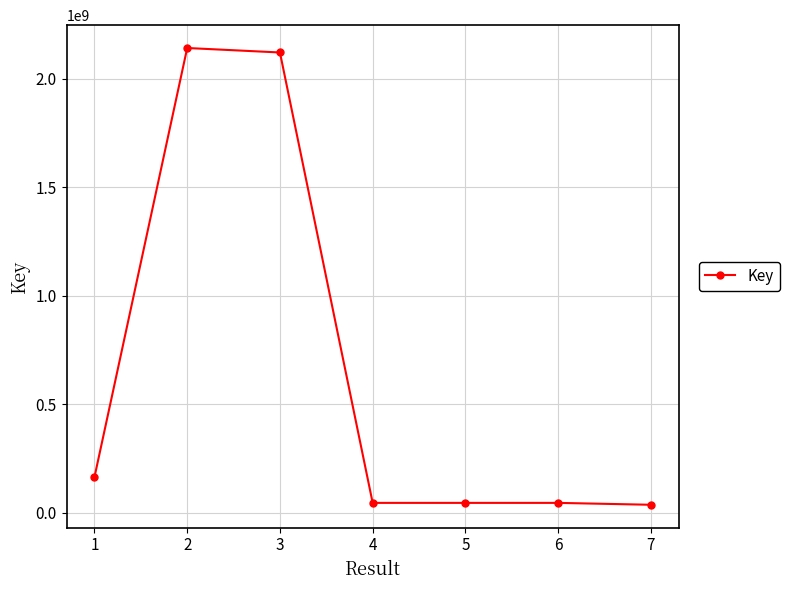

What value does the data have at 5?

44918853